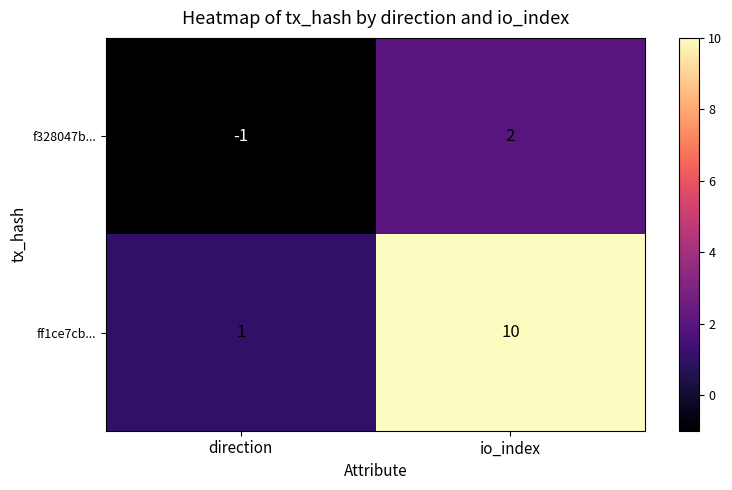

Which series has the largest range (max minus min)?

ff1ce7cb...